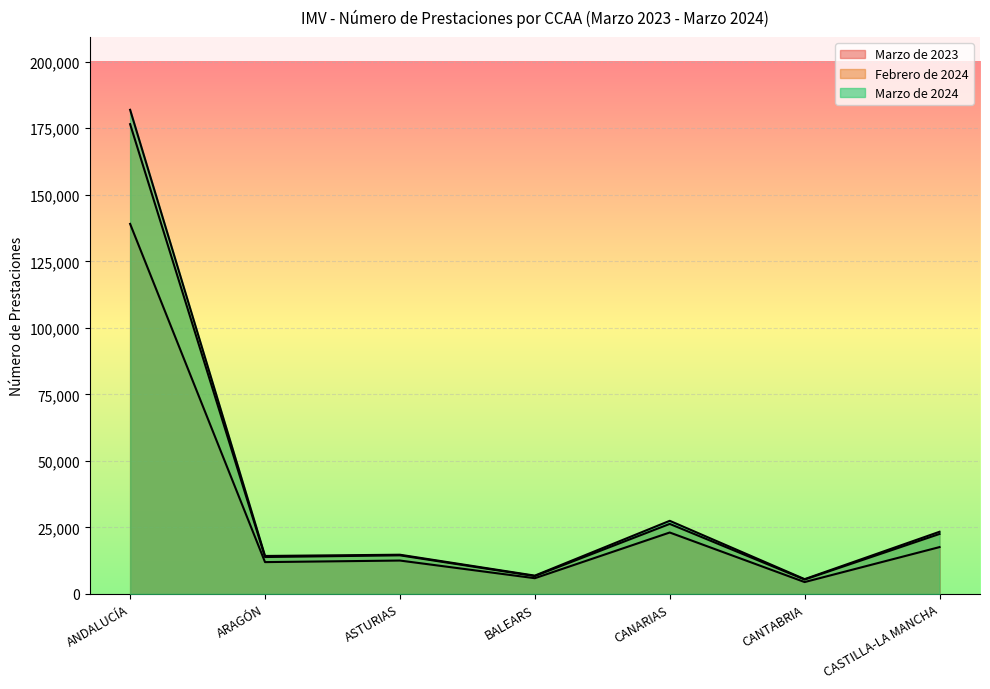

How many lines are shown in the chart?

3